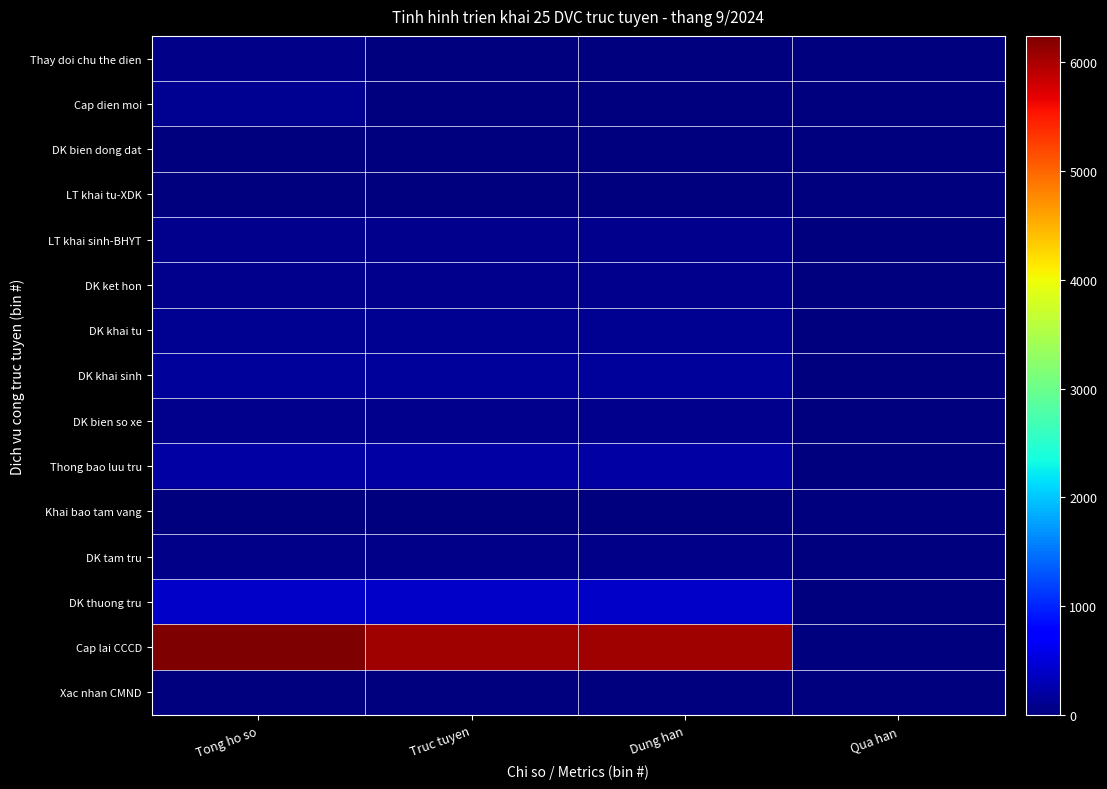

At Qua han, list the series in order from smallest to largest.

Xac nhan CMND, Cap lai CCCD, DK thuong tru, DK tam tru, Khai bao tam vang, Thong bao luu tru, DK bien so xe, DK khai sinh, DK khai tu, DK ket hon, LT khai sinh-BHYT, LT khai tu-XDK, DK bien dong dat, Cap dien moi, Thay doi chu the dien